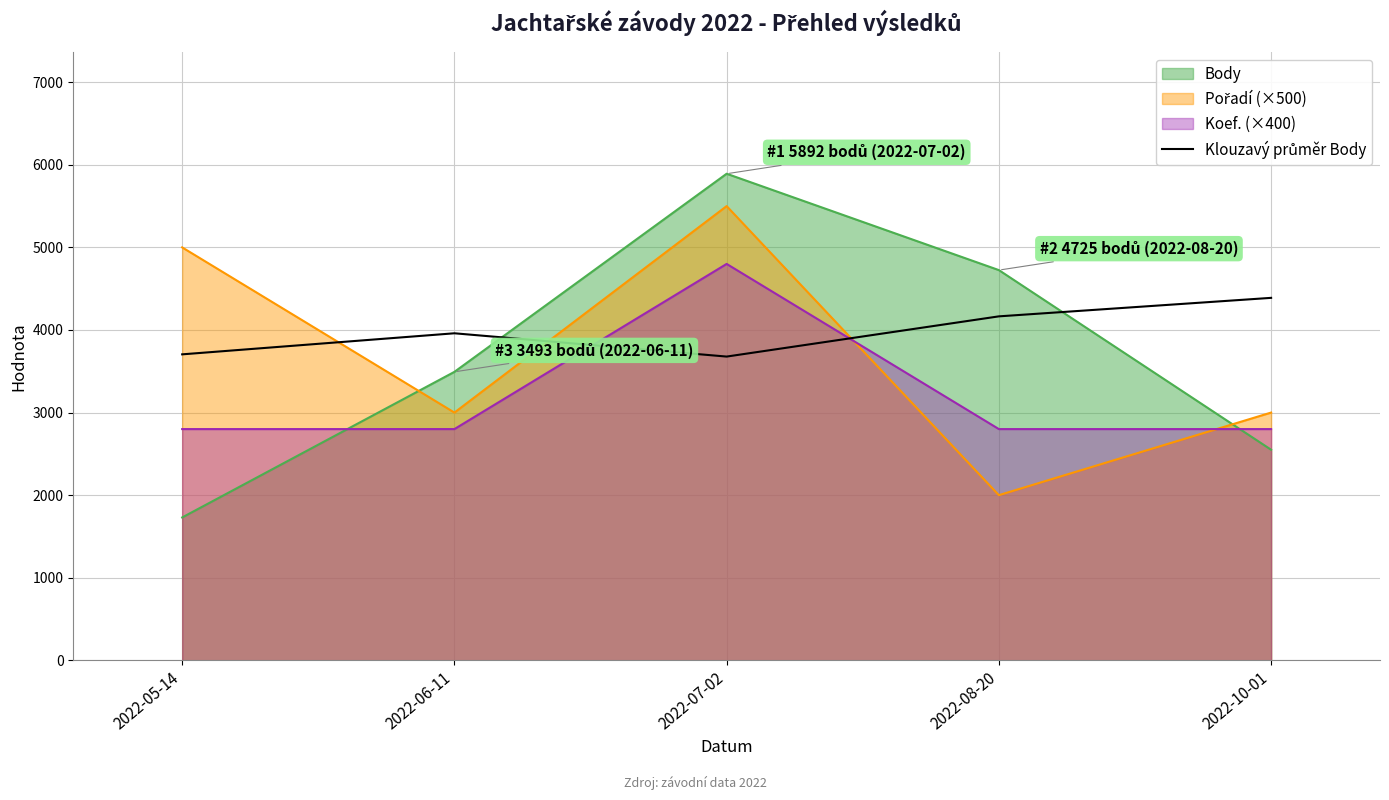

Between 2022-08-20 and 2022-10-01, which series saw the biggest shift?

Body